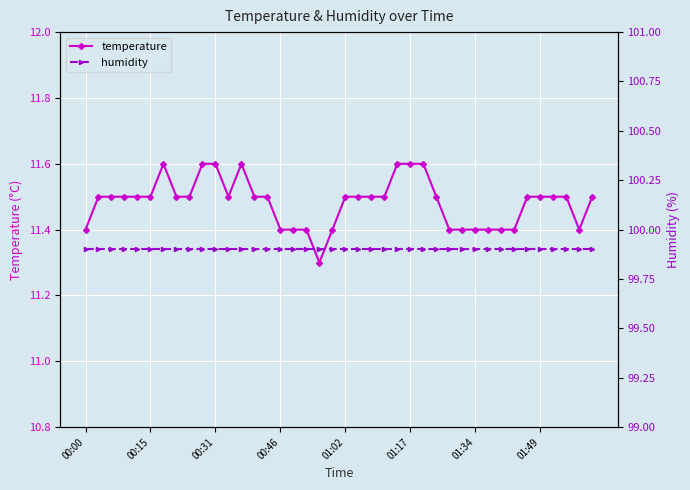

At which category does temperature reach its first local valley?

11